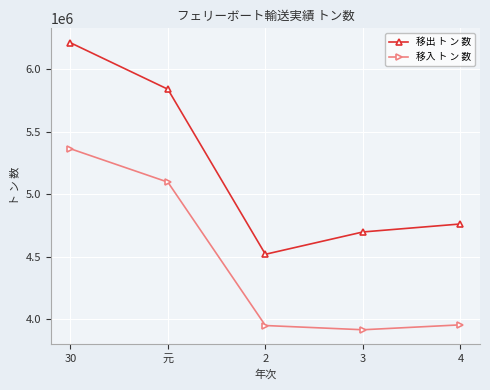

How many lines are shown in the chart?

2